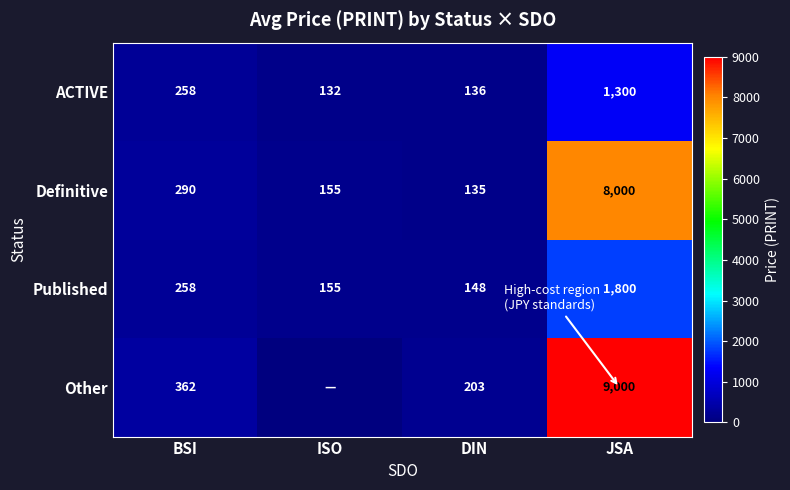

The Other series shows 13794.8 at JSA. True or false?

False